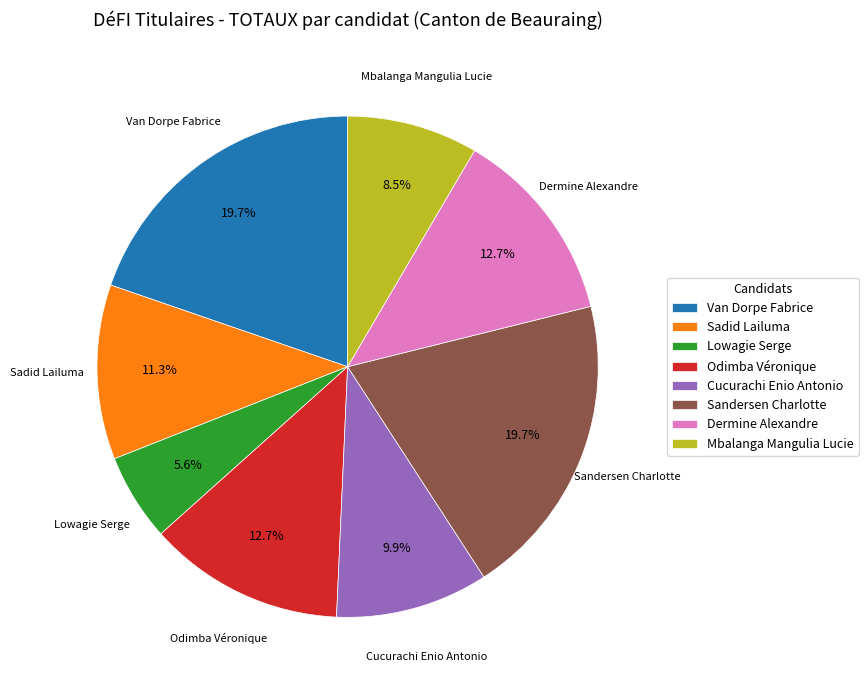

How much of the chart is everything except Sandersen Charlotte?

80.3%